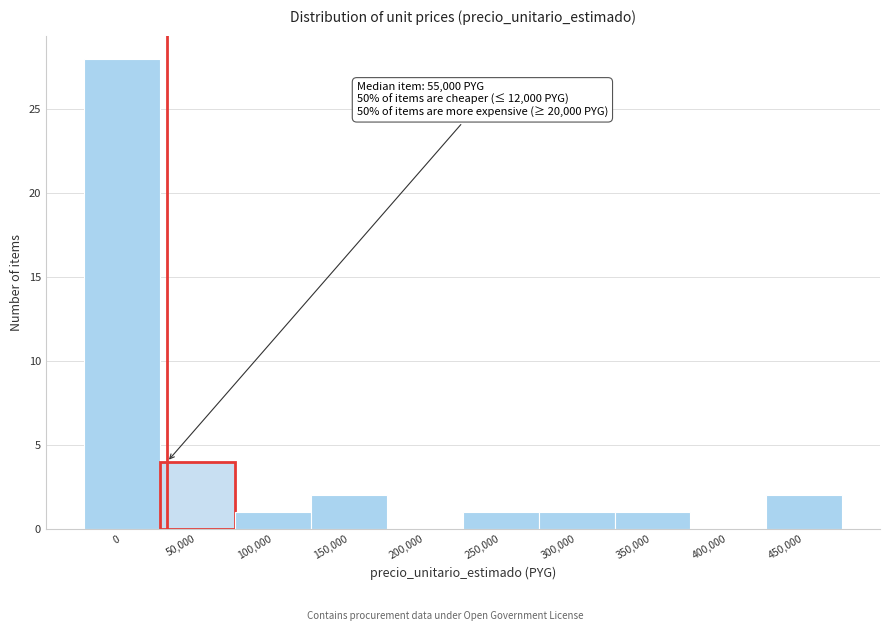

Reading right to left, extract all data points from this chart.

450,000=2	400,000=0	350,000=1	300,000=1	250,000=1	200,000=0	150,000=2	100,000=1	50,000=4	0=28